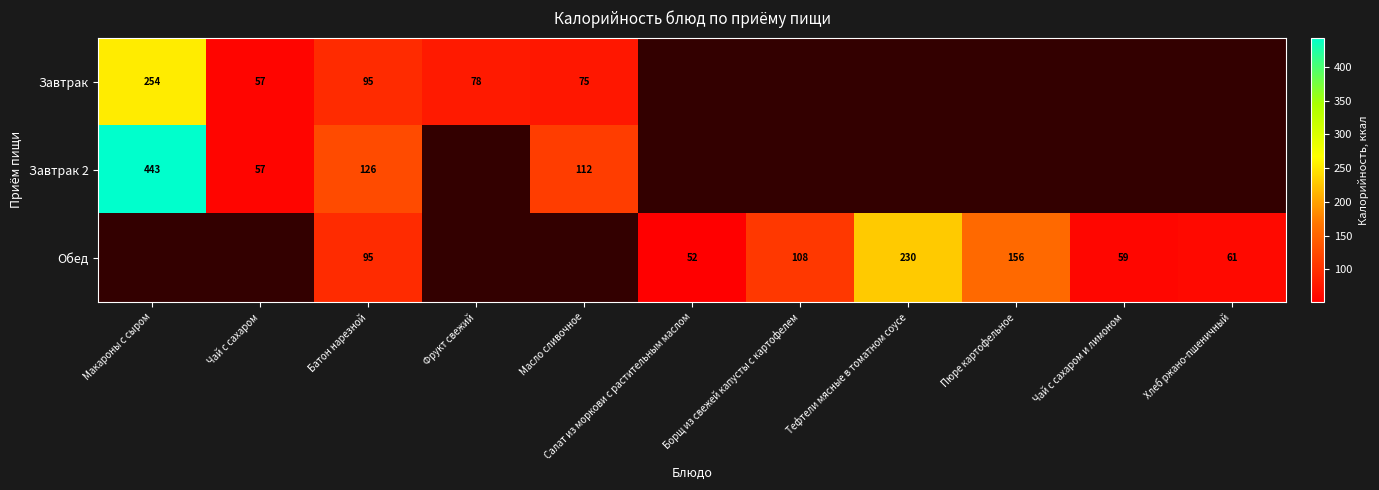

True or false: Обед has a value of 52.0 at Салат из моркови с растительным маслом.

True